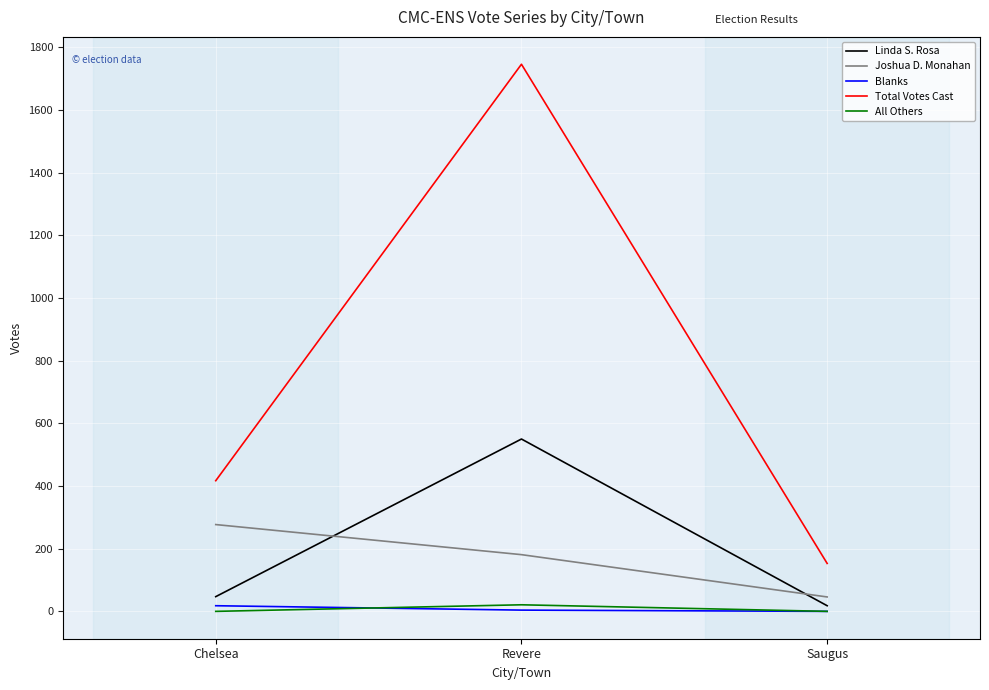

Which series has the largest range (max minus min)?

Total Votes Cast